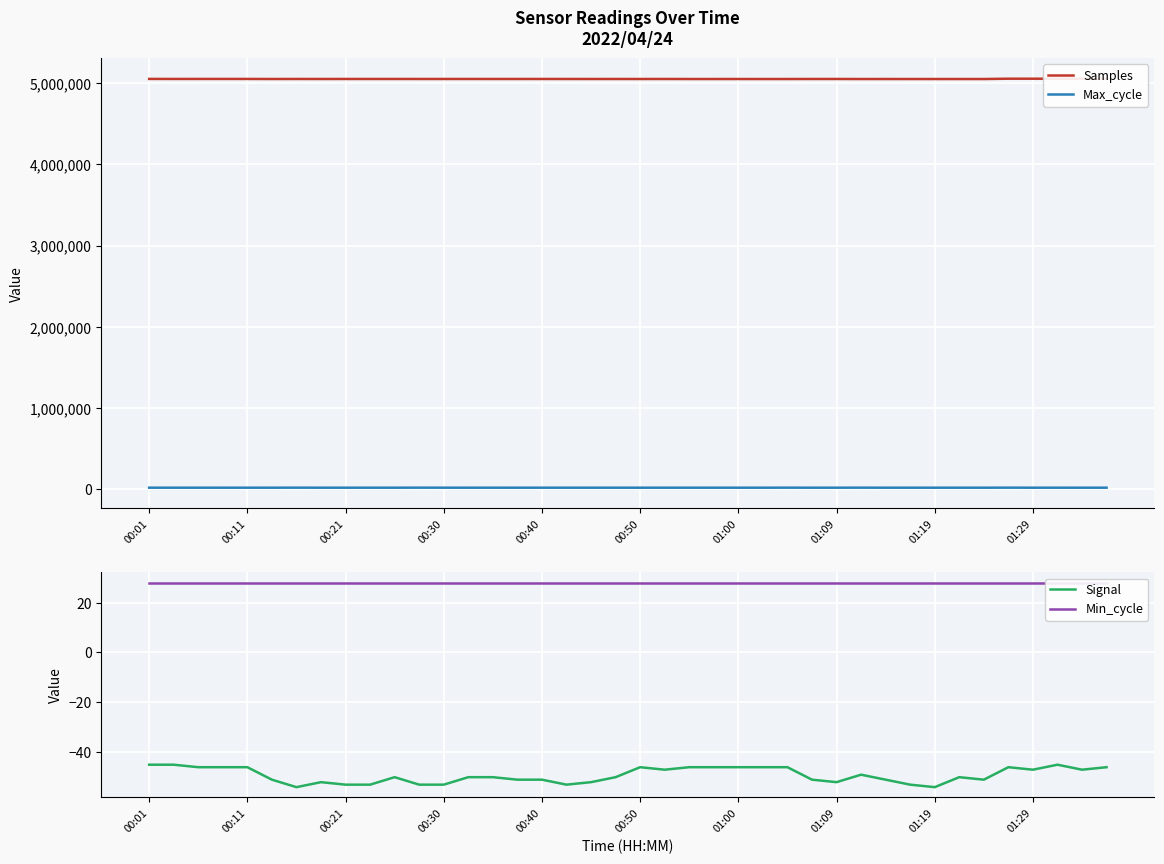

What are all the series names shown in the legend?

Samples, Max_cycle, Signal, Min_cycle